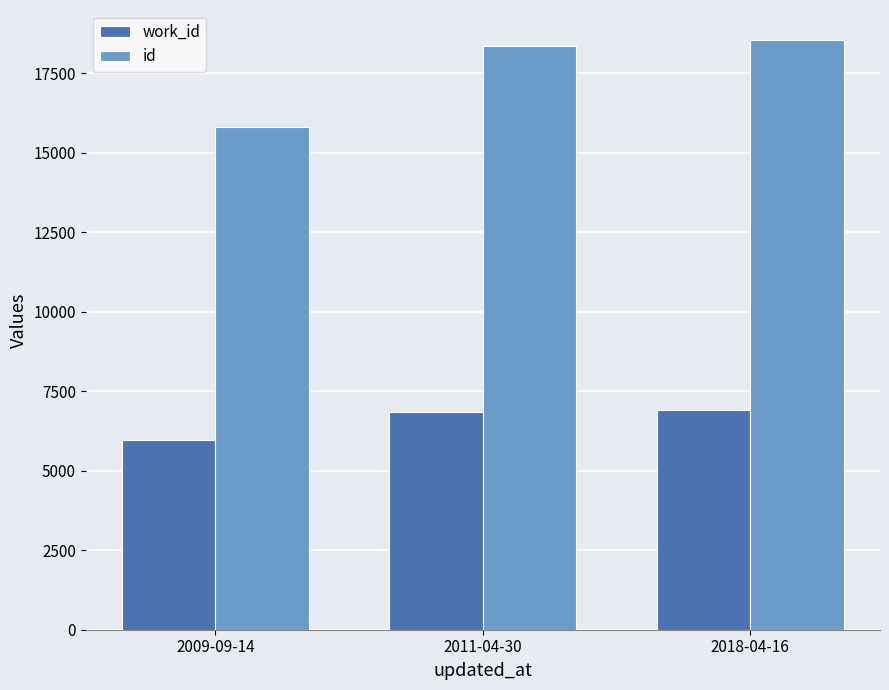

How many data points in work_id are less than 6836?

1